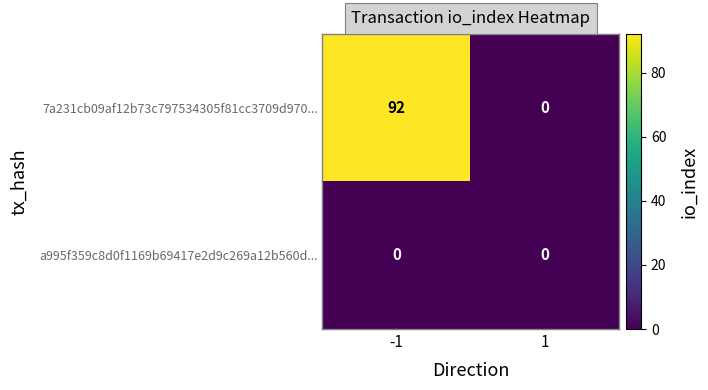

Which series has the widest spread of values?

7a231cb09af12b73c797534305f81cc3709d970...